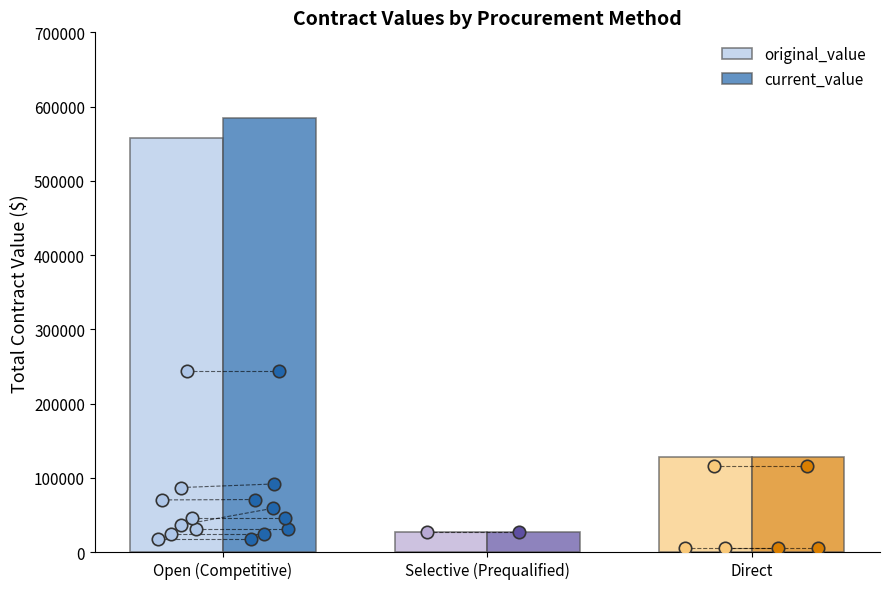

Which series has the largest total across all categories?

current_value